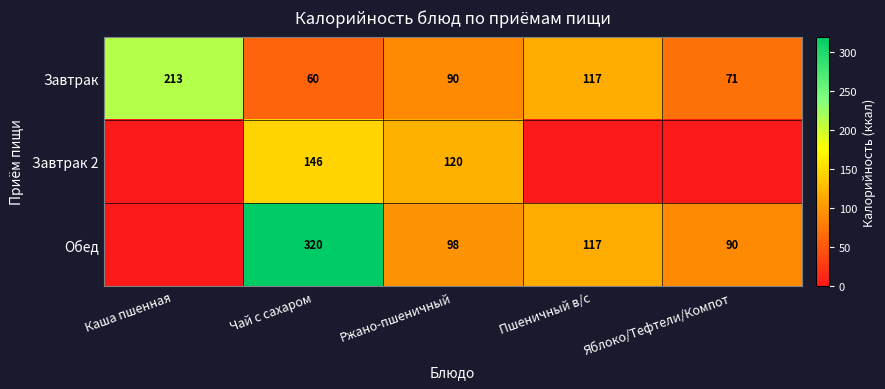

At how many categories does at least one series exceed 198?

2